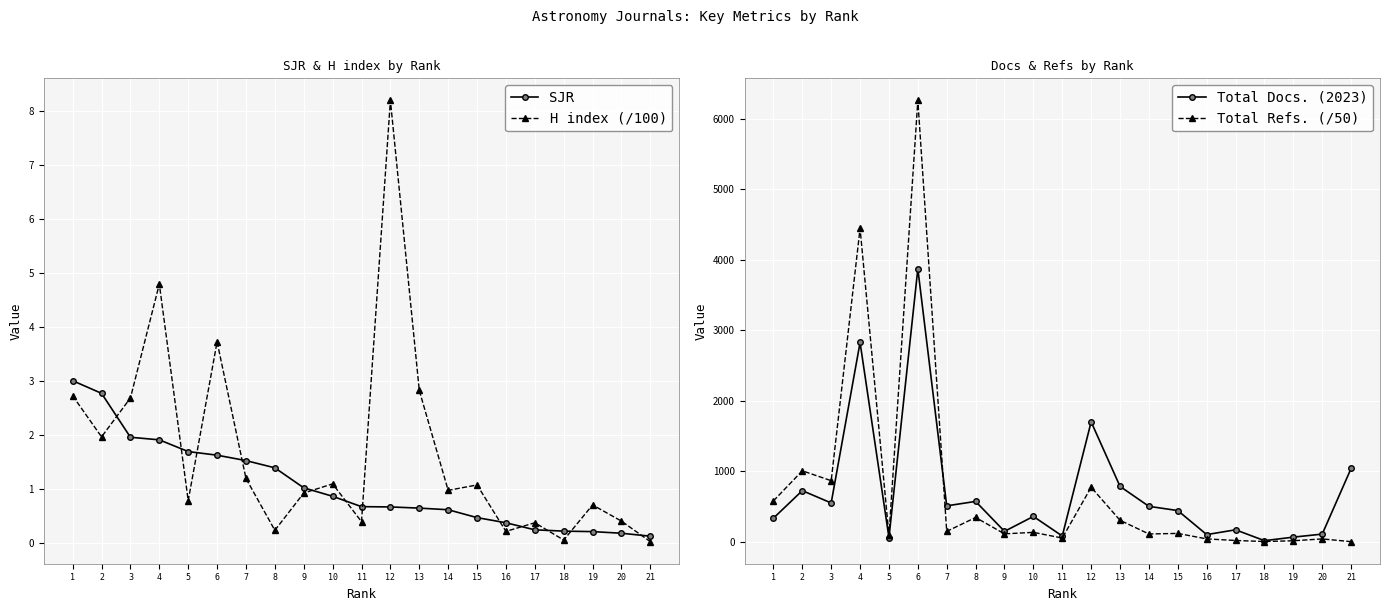

True or false: Total Refs. (/50) and SJR cross at least once.

False